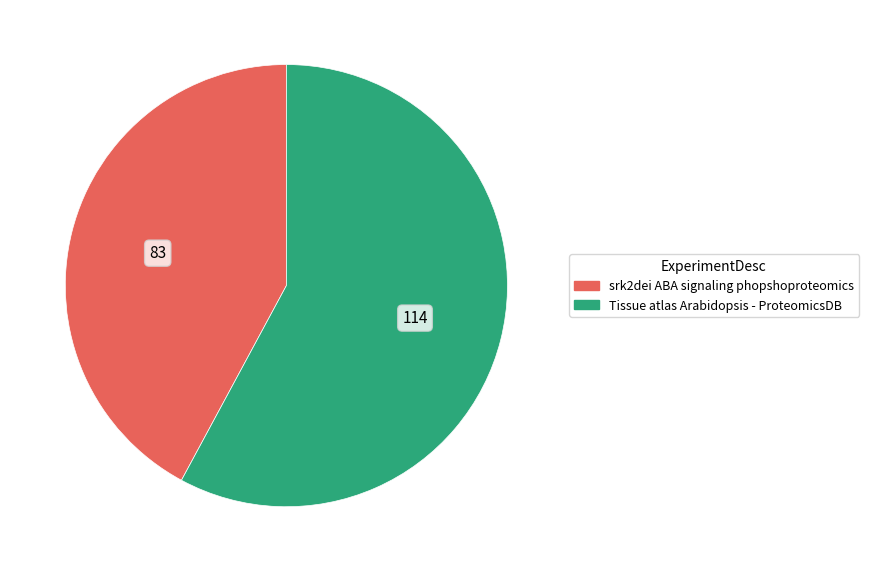

Between Tissue atlas Arabidopsis - ProteomicsDB and srk2dei ABA signaling phopshoproteomics, which is larger?

Tissue atlas Arabidopsis - ProteomicsDB